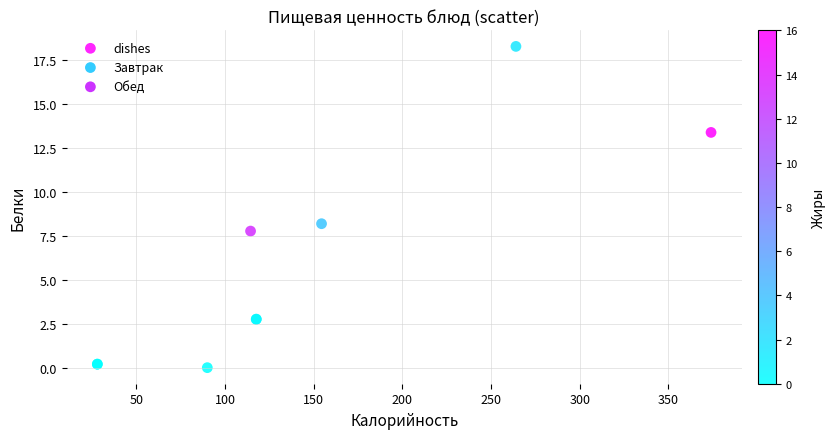

What Y value in the scatter plot is closest to 9?

8.2